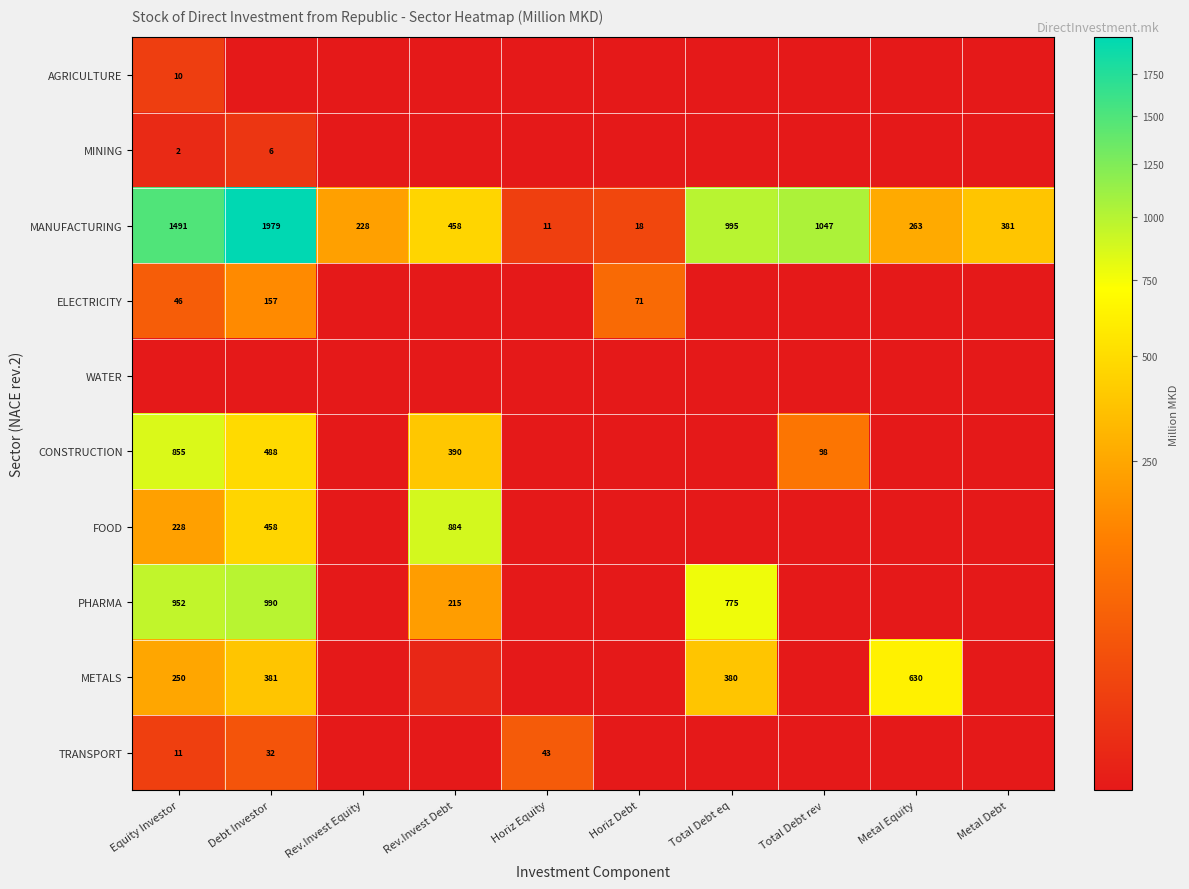

Which category has the highest value in the MANUFACTURING series?

Debt Investor